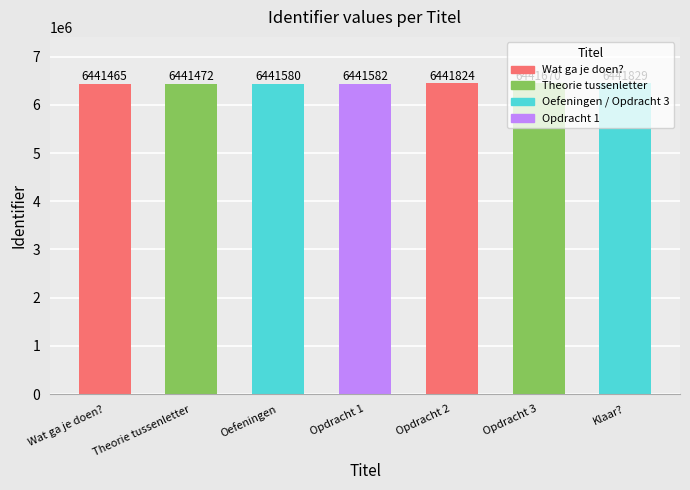

What is the minimum value shown in the chart?

6441465